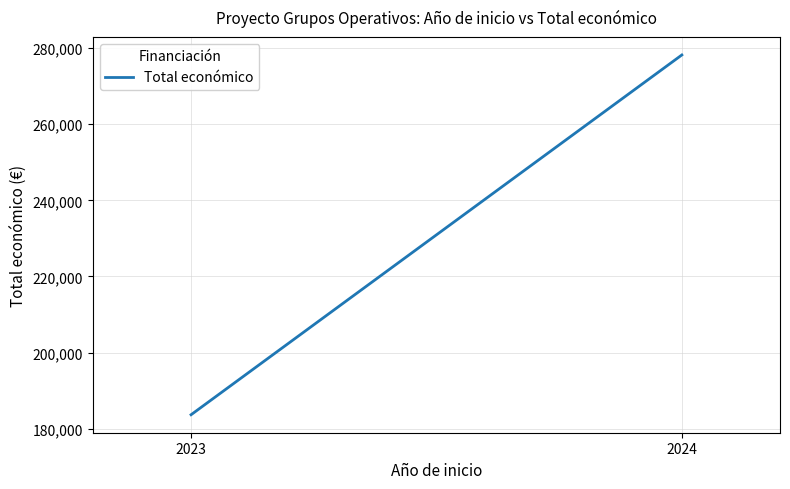

The value at 2024 is 278213.0. True or false?

True